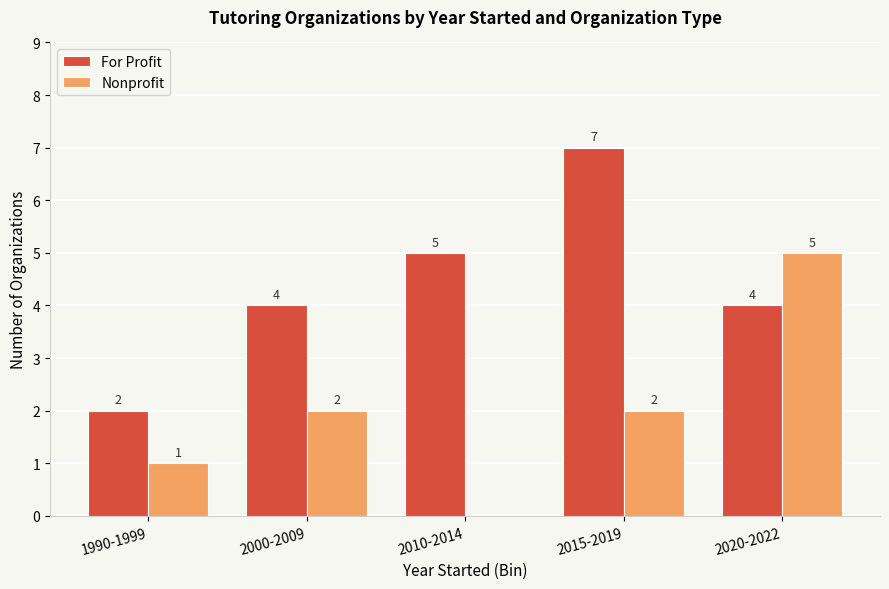

What is the approximate value of For Profit at 2020-2022?

4